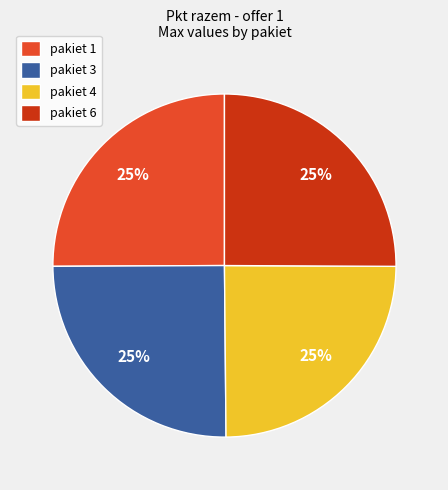

Approximately how many times larger is the value at pakiet 3 compared to pakiet 6?

1.0